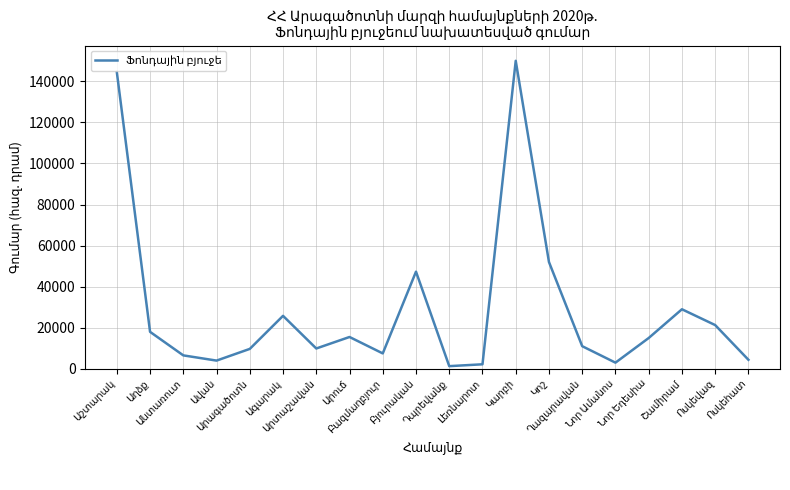

What is the difference between the maximum and minimum values?

148702.8